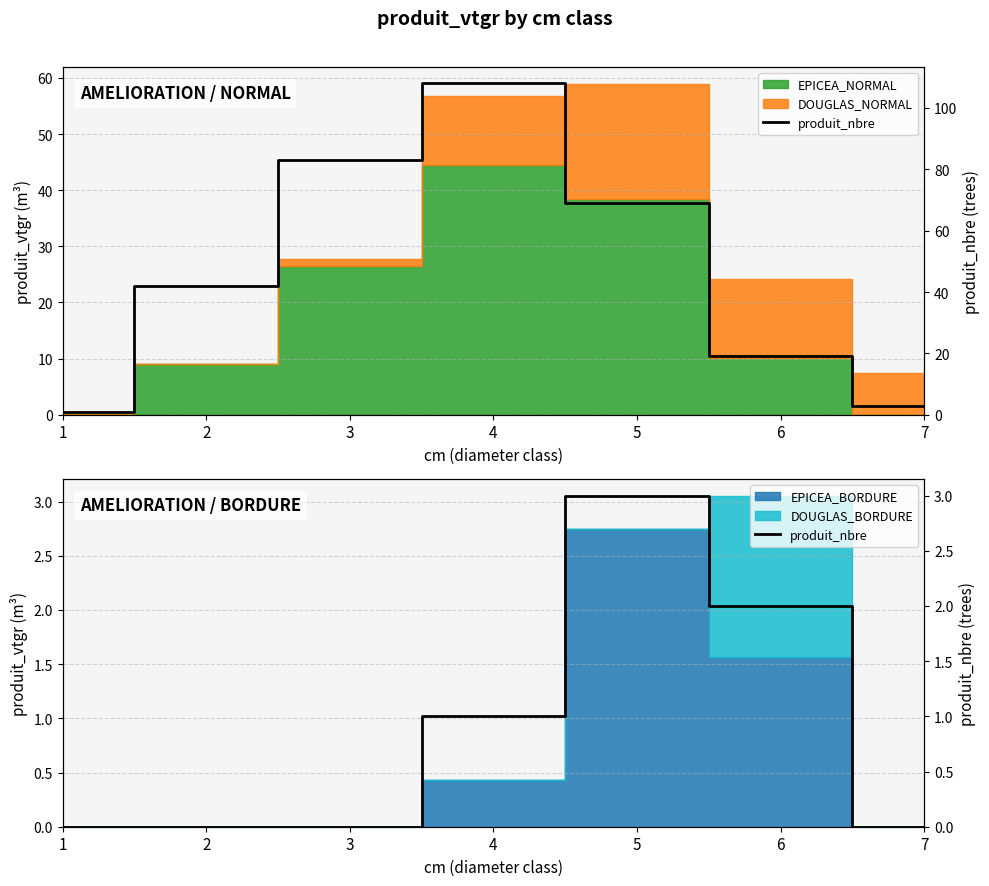

Rank the categories by value from lowest to highest.

1, 2, 3, 7, 4, 6, 5